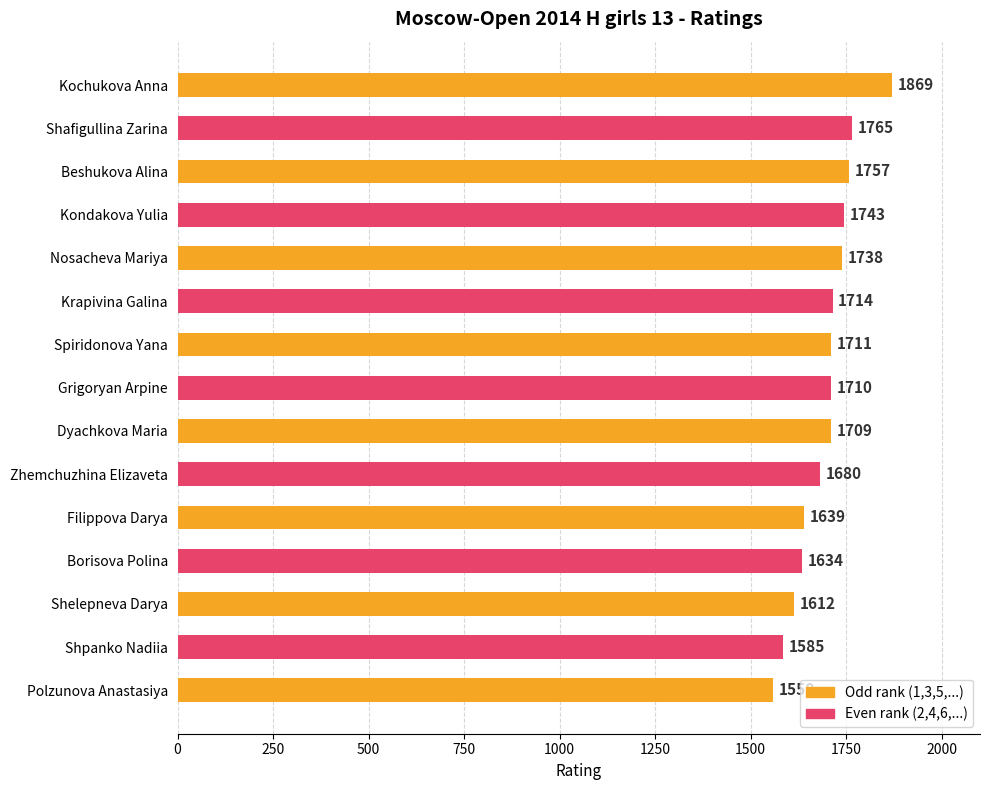

Is it true that the value at Grigoryan Arpine is 367?

False